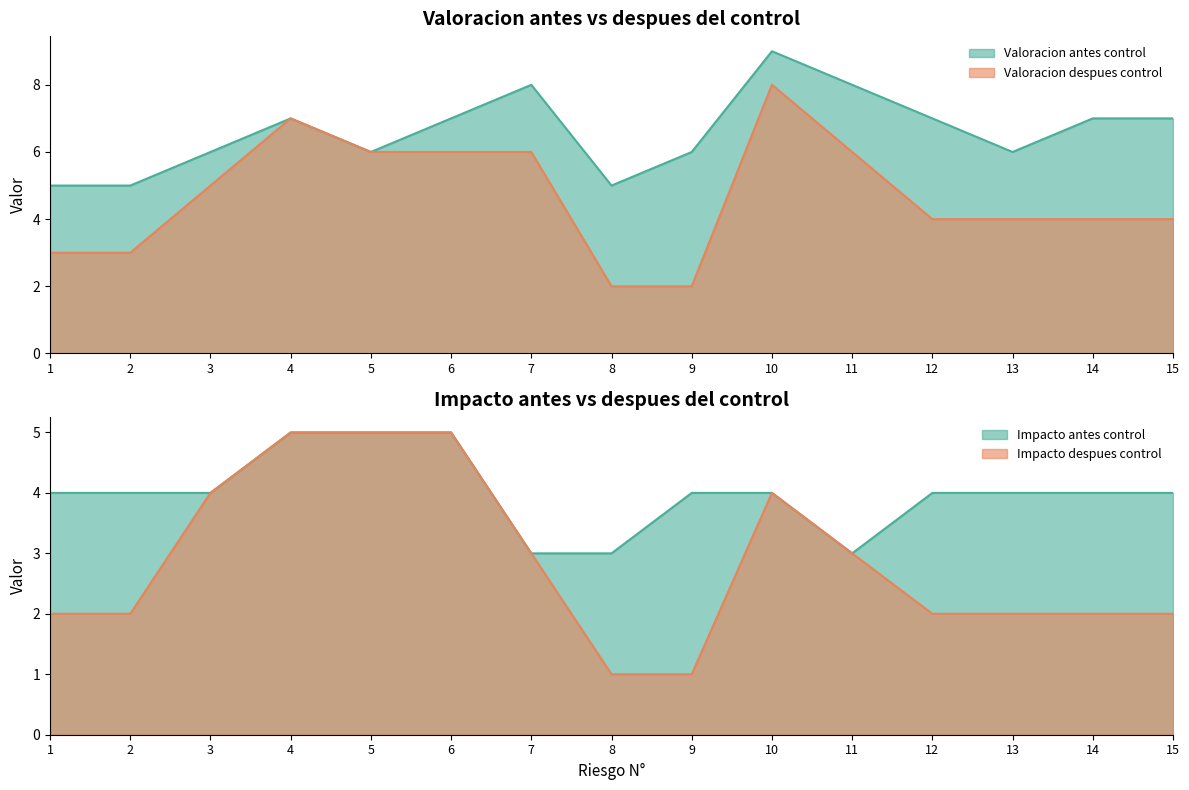

Rank the series at 10 from lowest to highest value.

Impacto despues control, Impacto antes control, Valoracion despues control, Valoracion antes control